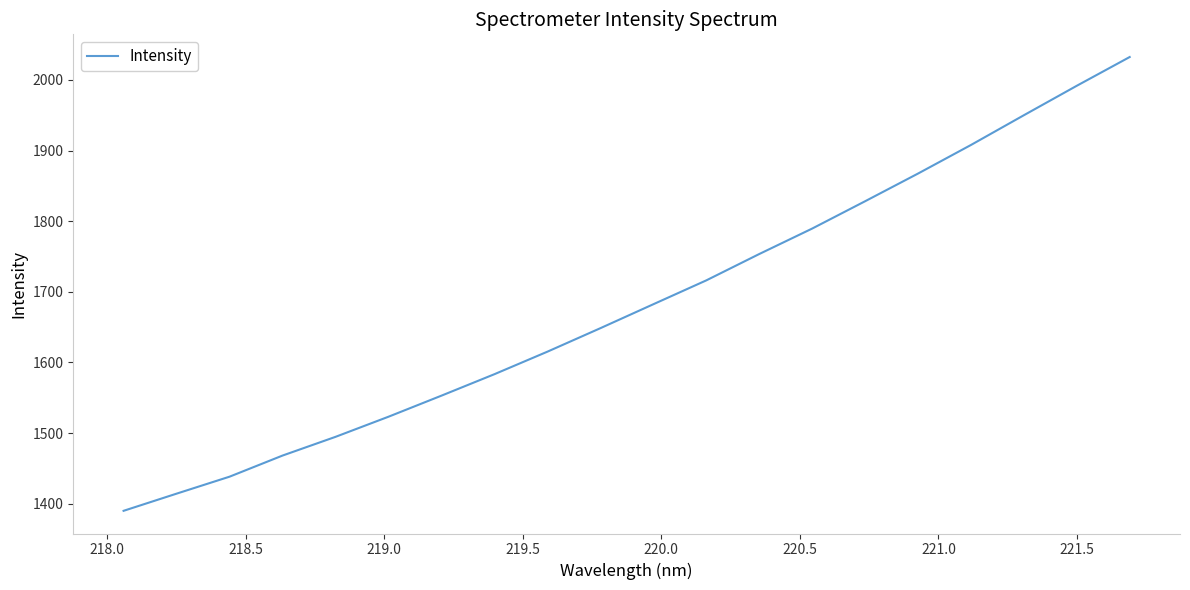

What is the maximum value shown in the chart?

2032.4